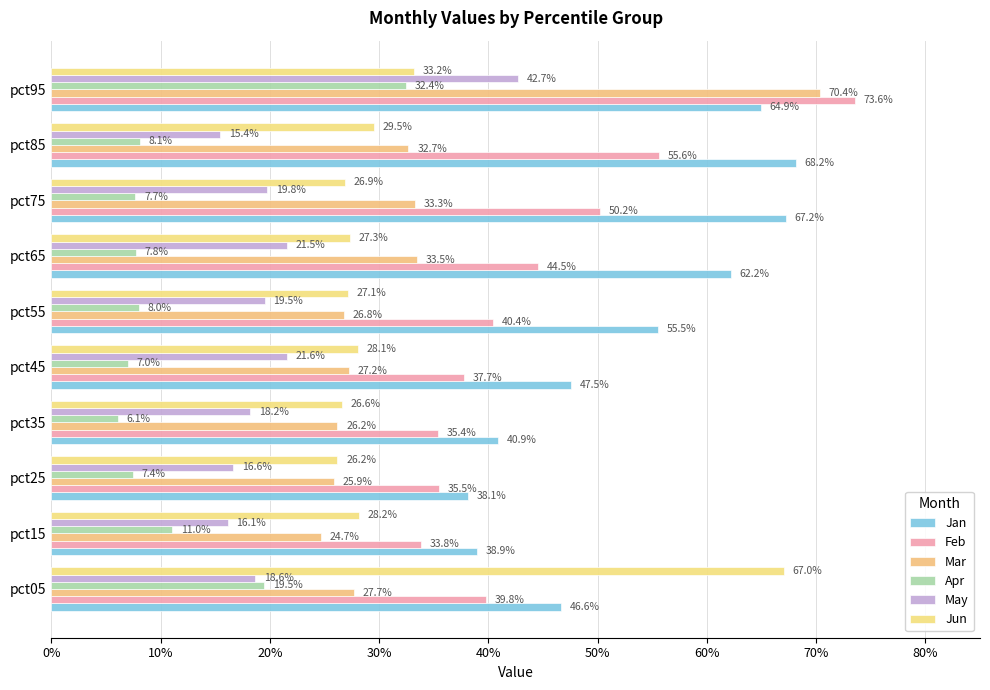

How many categories are shown in the chart?

10